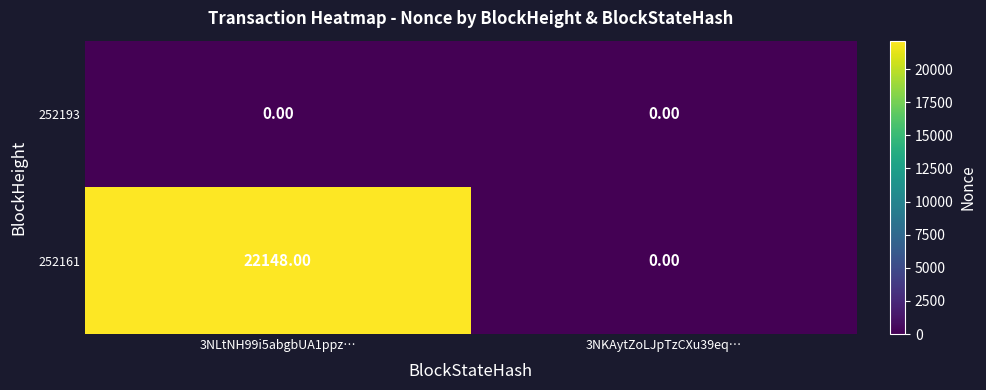

What is the difference between the maximum and minimum values in the 252161 series?

22148